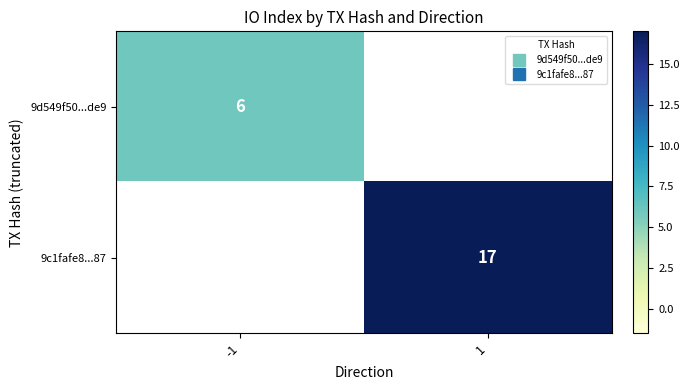

At -1, list the series in order from largest to smallest.

9d549f50...de9, 9c1fafe8...87